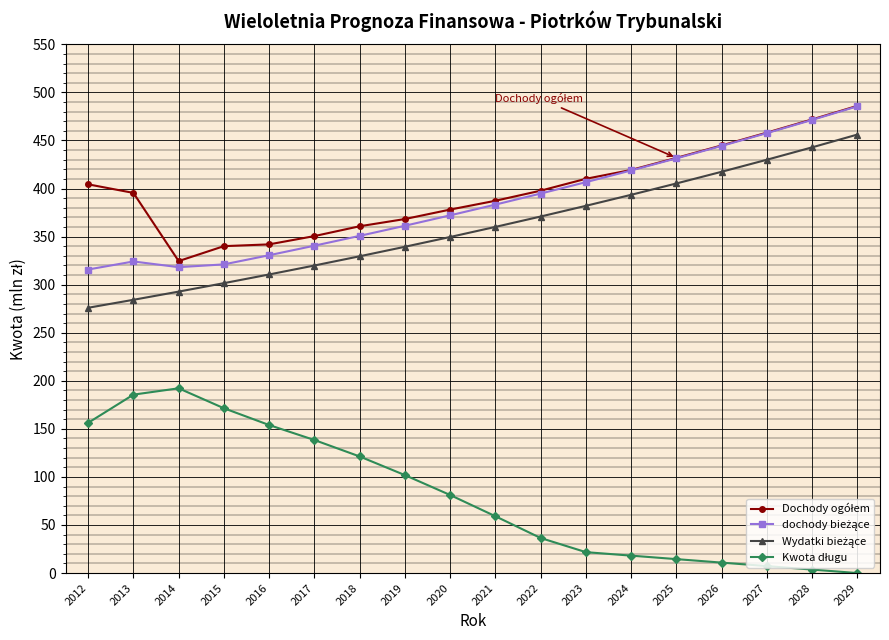

At which category does the chart reach its peak across all series?

2029